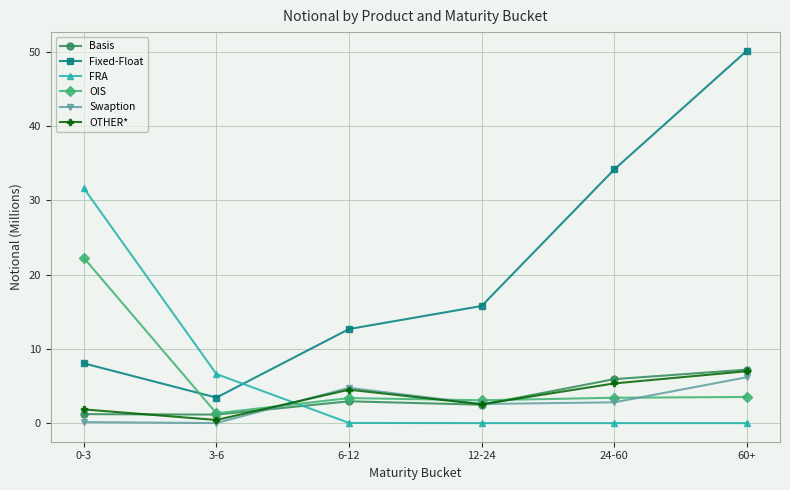

What is the sum of all OTHER* values?

21.6